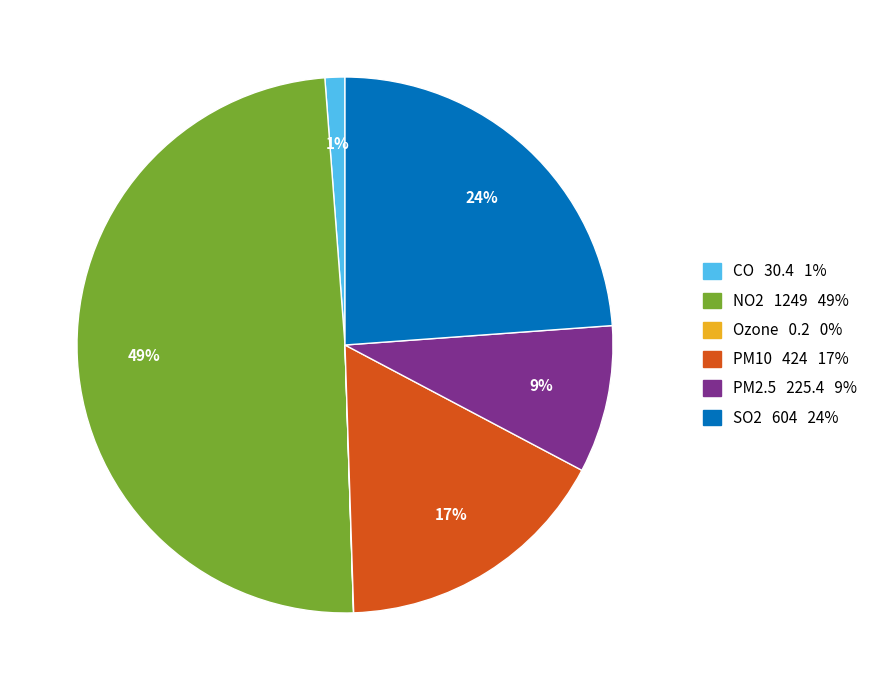

Do SO2 and PM2.5 together represent more than half of the pie?

No